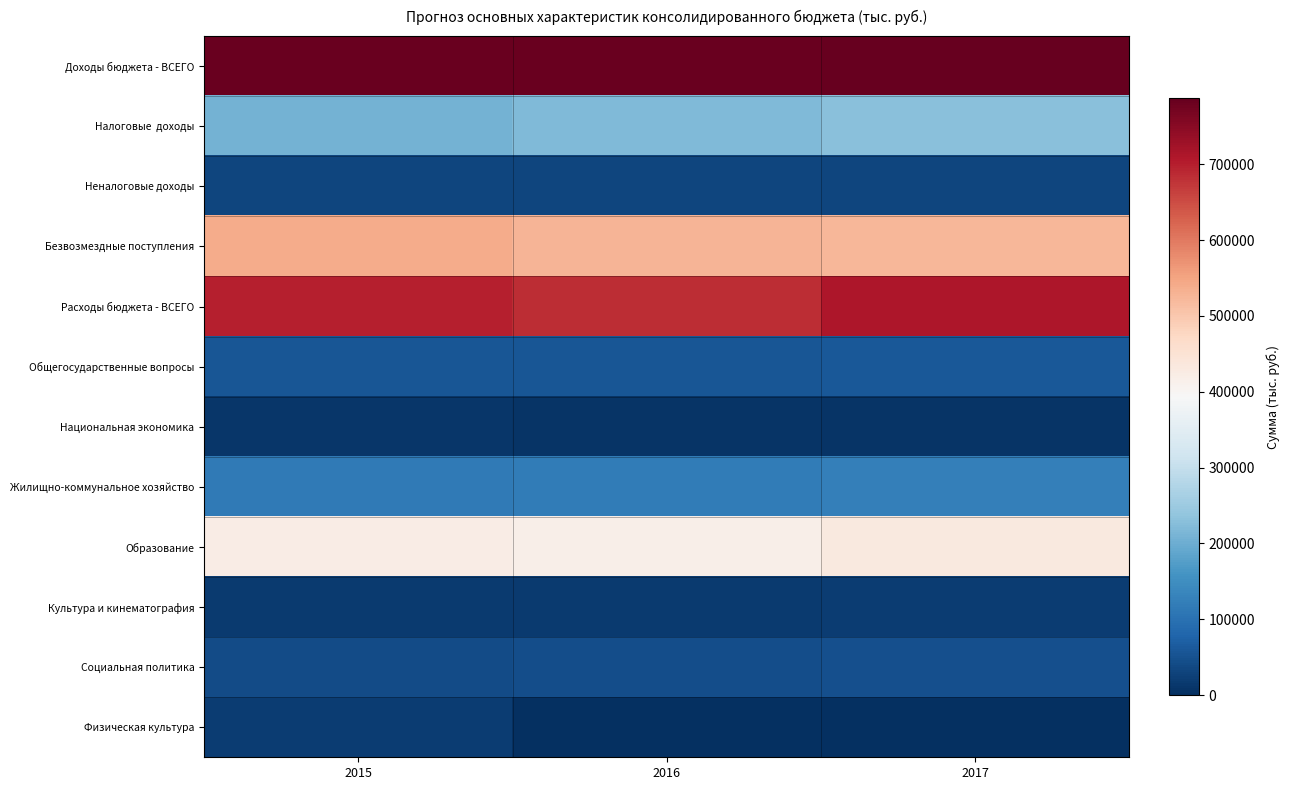

At how many categories does at least one series exceed 636031?

3